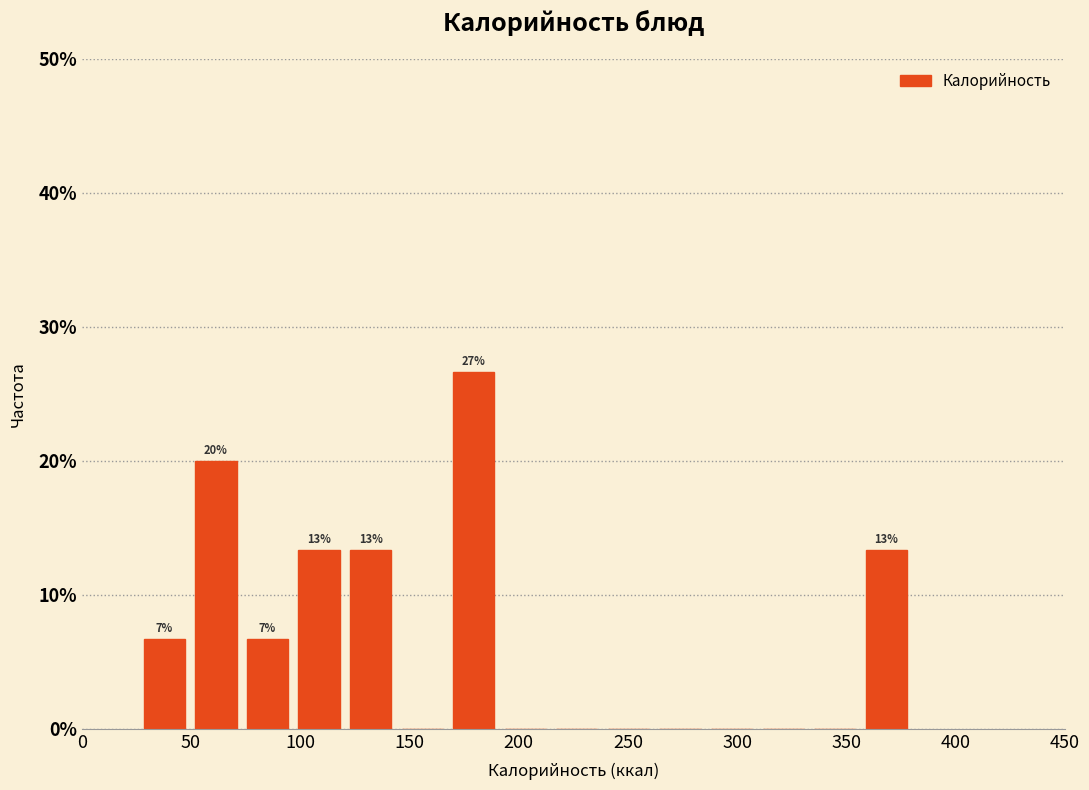

Over which range of the x-axis is the bar tallest?

170 to 190